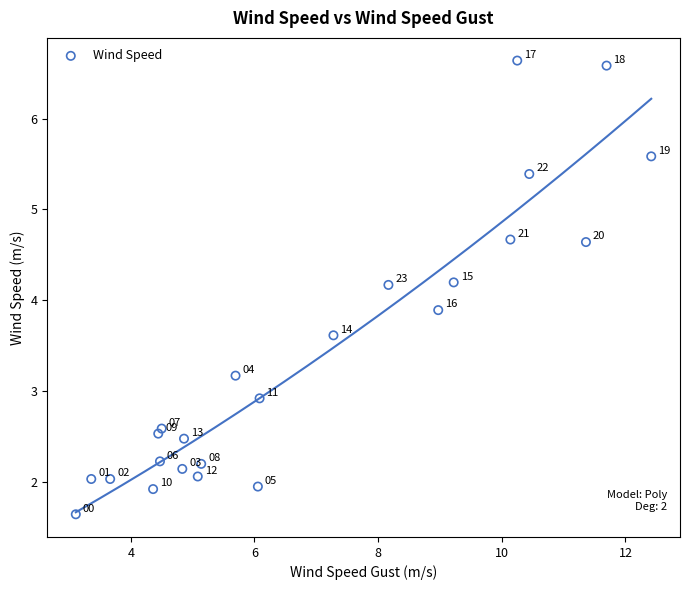

What Y value in the scatter plot is closest to 4?

3.9